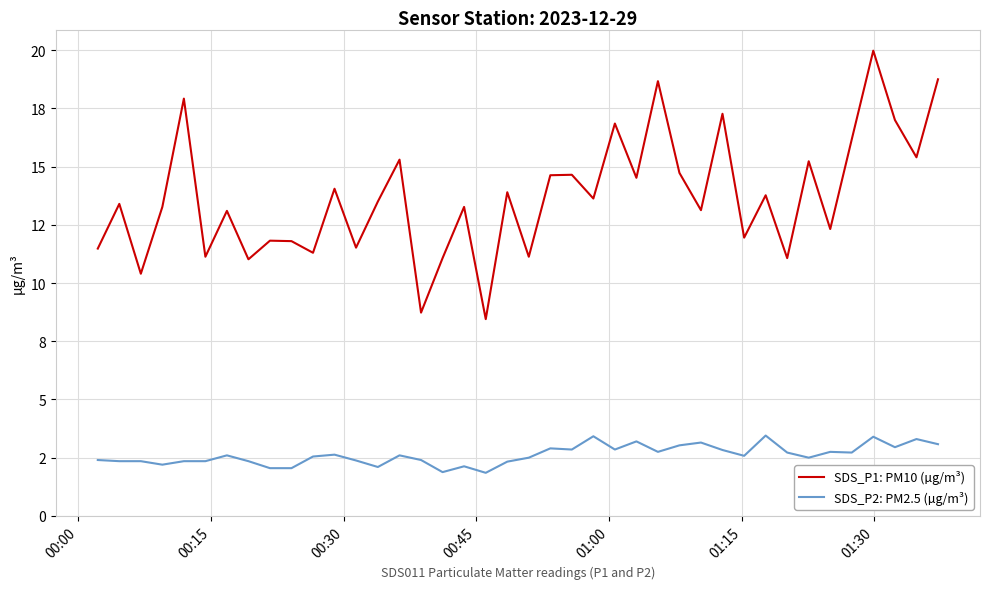

Rank the series by their average value, from lowest to highest.

SDS_P2: PM2.5 (µg/m³), SDS_P1: PM10 (µg/m³)